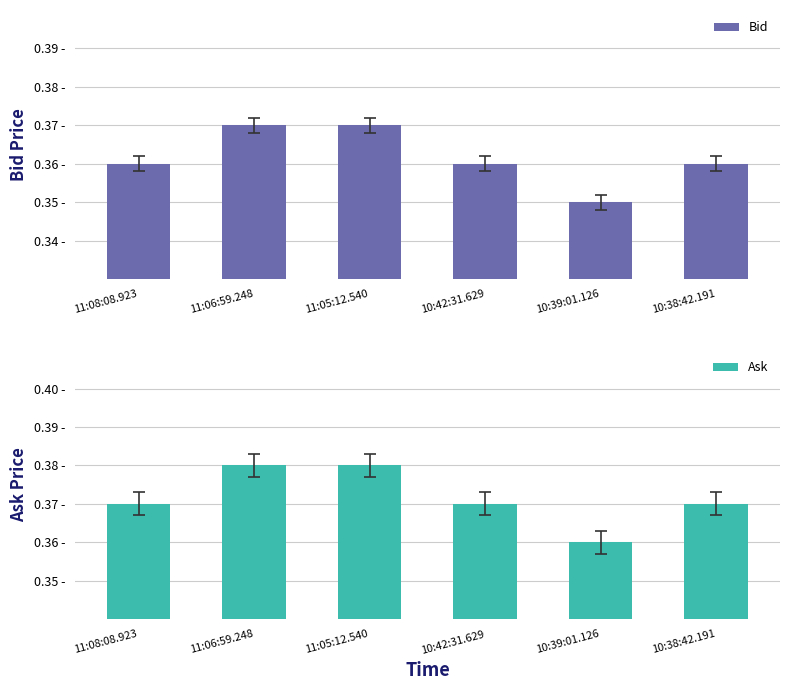

Reading left to right, what are all the values shown in this chart?

Bid: 11:08:08.923=0.4	11:06:59.248=0.4	11:05:12.540=0.4	10:42:31.629=0.4	10:39:01.126=0.3	10:38:42.191=0.4
Ask: 11:08:08.923=0.4	11:06:59.248=0.4	11:05:12.540=0.4	10:42:31.629=0.4	10:39:01.126=0.4	10:38:42.191=0.4